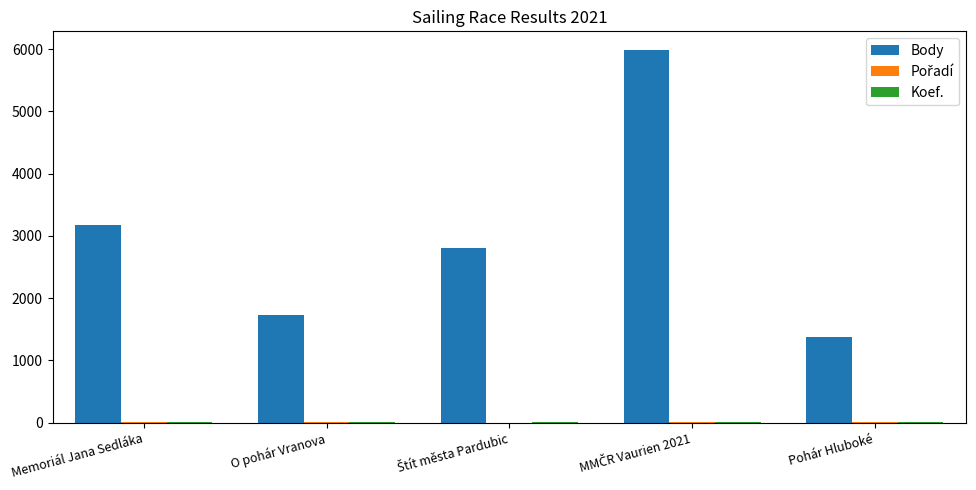

Are the bars horizontal?

No